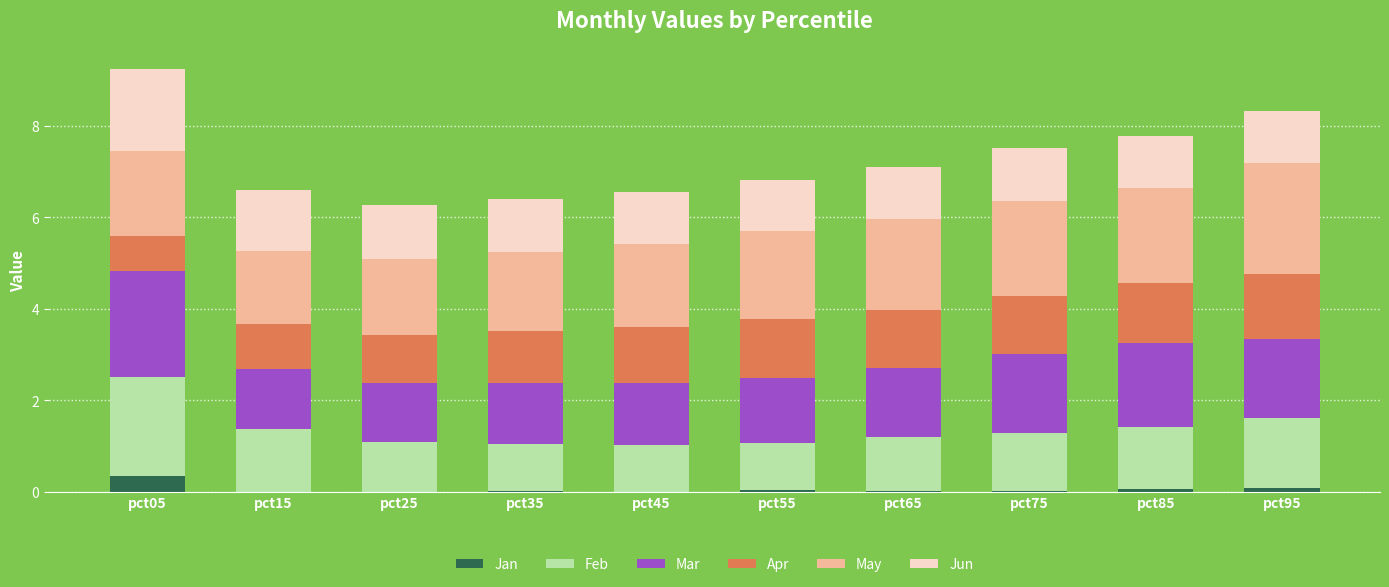

Which category has the highest value in the Jan series?

pct05